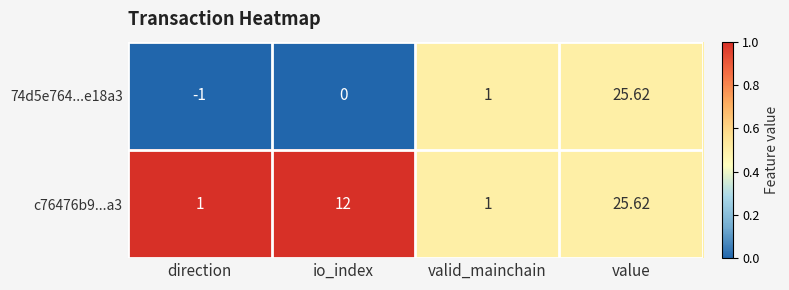

Which category has the highest value across all series?

value